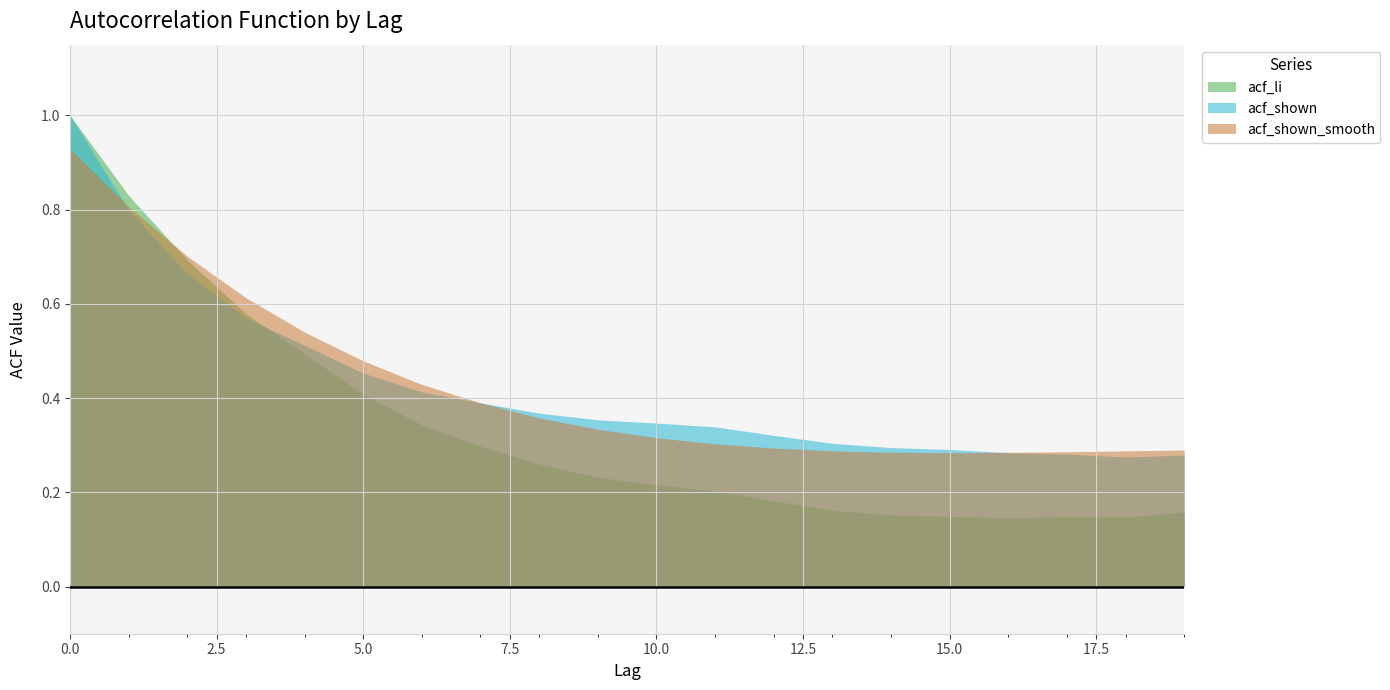

True or false: acf_shown has more than 2 points higher than both neighbors.

False